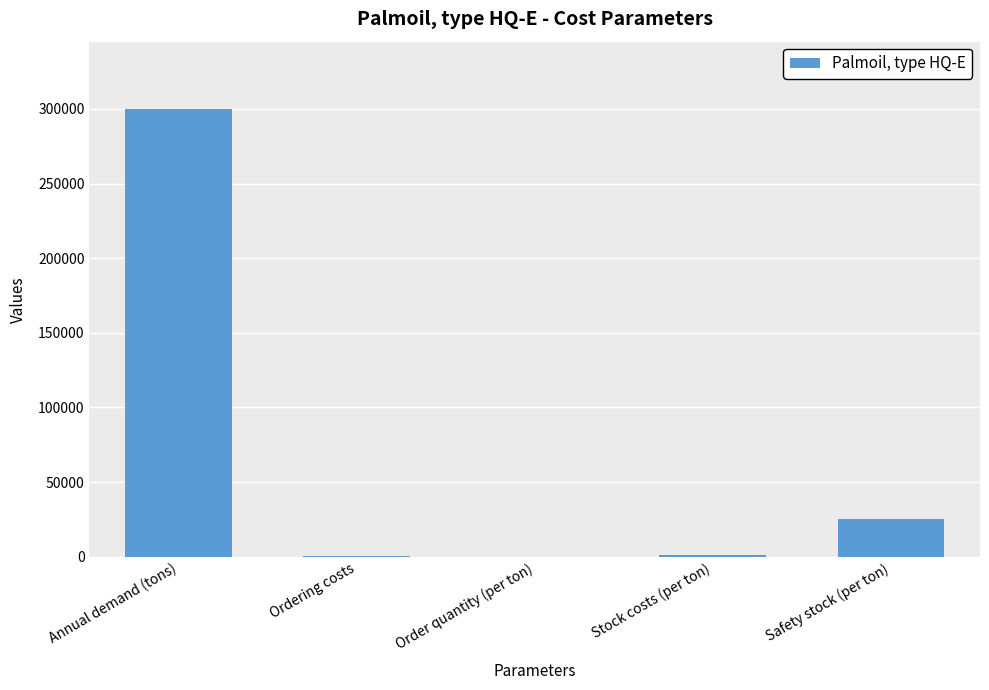

Which label corresponds to the largest value in the chart?

Annual demand (tons)